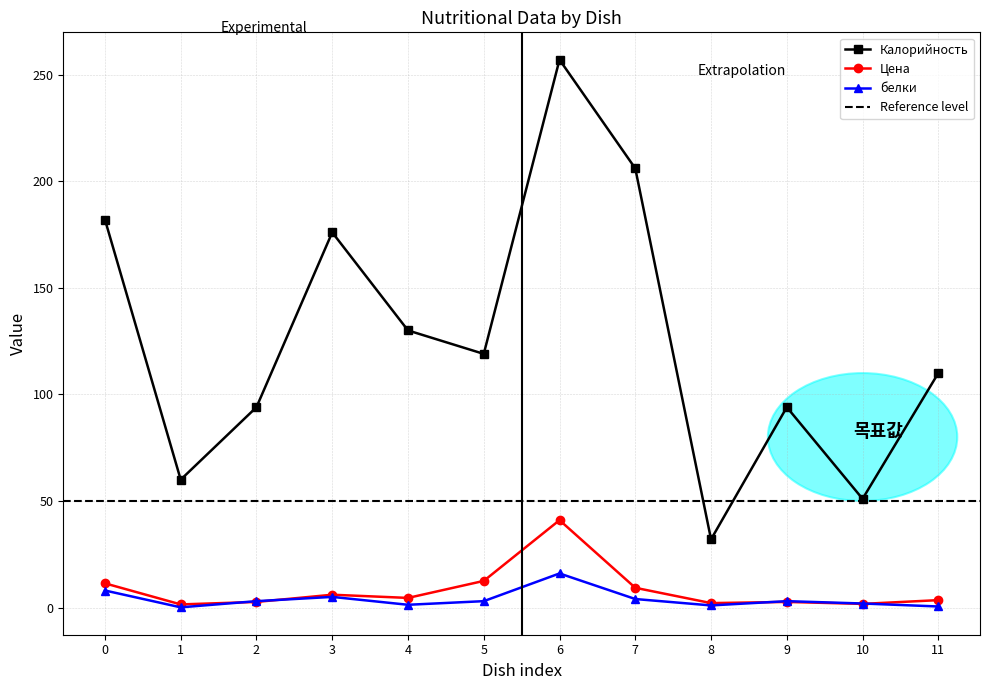

How many lines are shown in the chart?

3